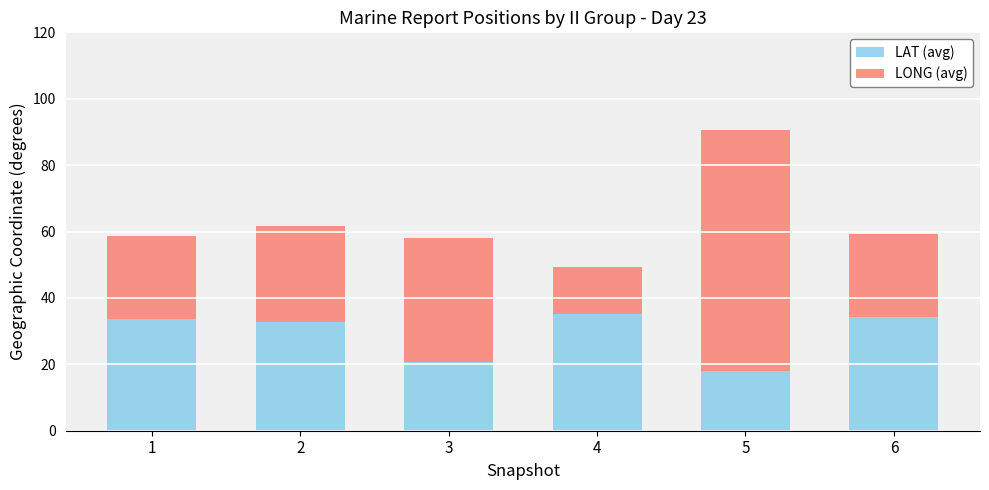

True or false: LAT (avg) has a value of 22.4 at 6.

False